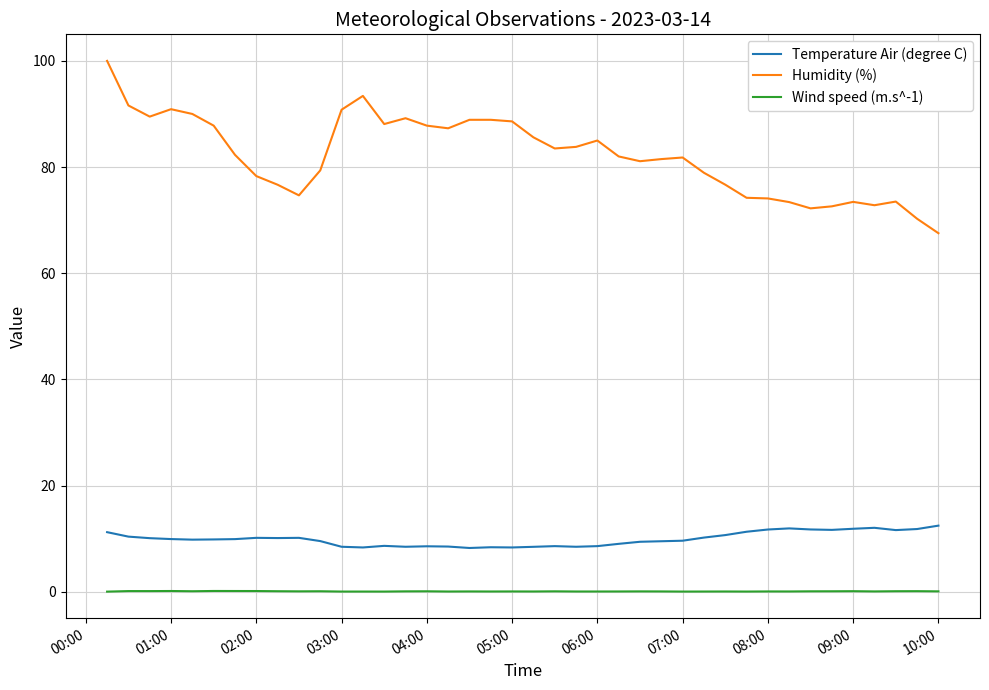

Which series has the largest total across all categories?

Humidity (%)